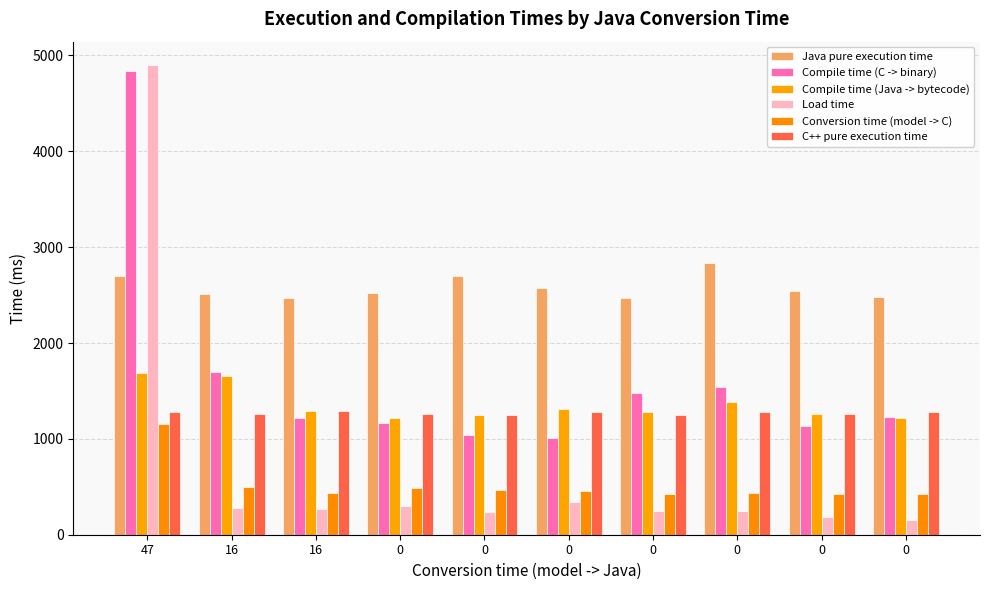

True or false: Load time has a value of 188 at 0.

True